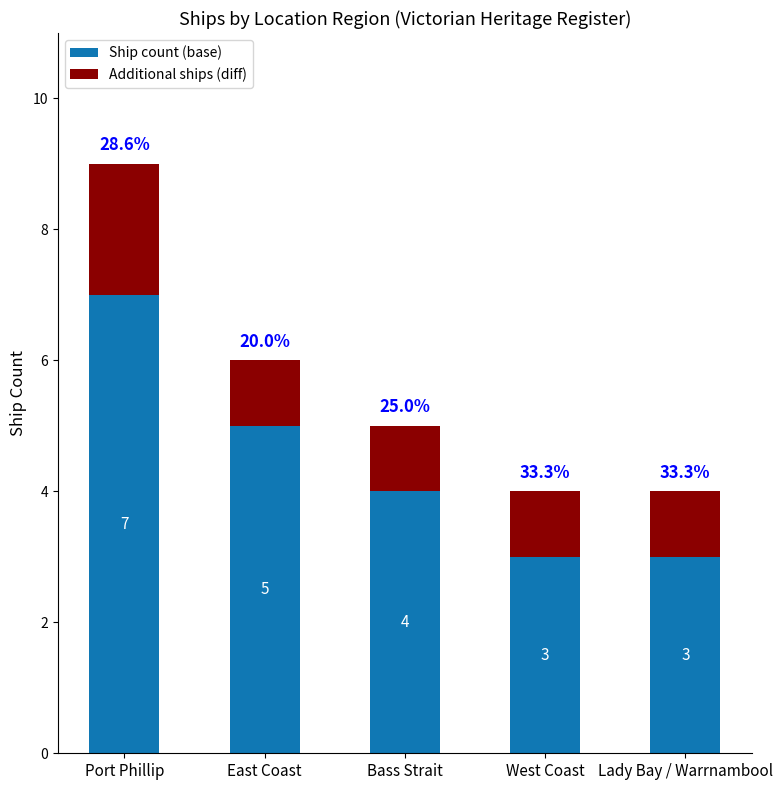

At which category is the sum across all series the highest?

Port Phillip